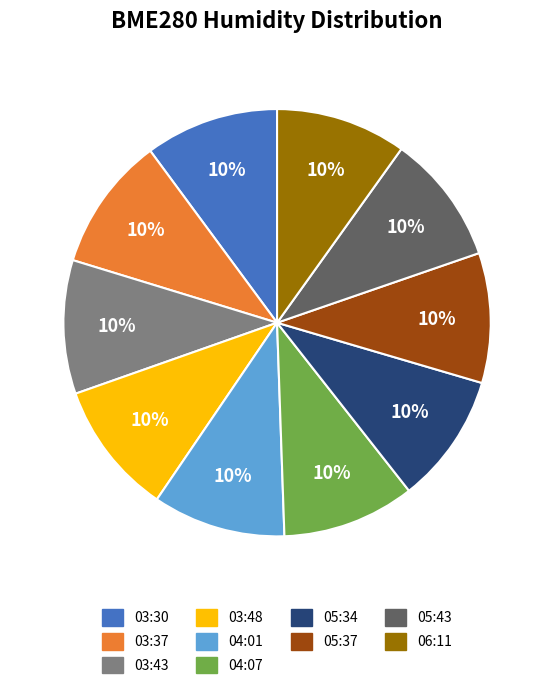

Does any single category account for the majority?

No